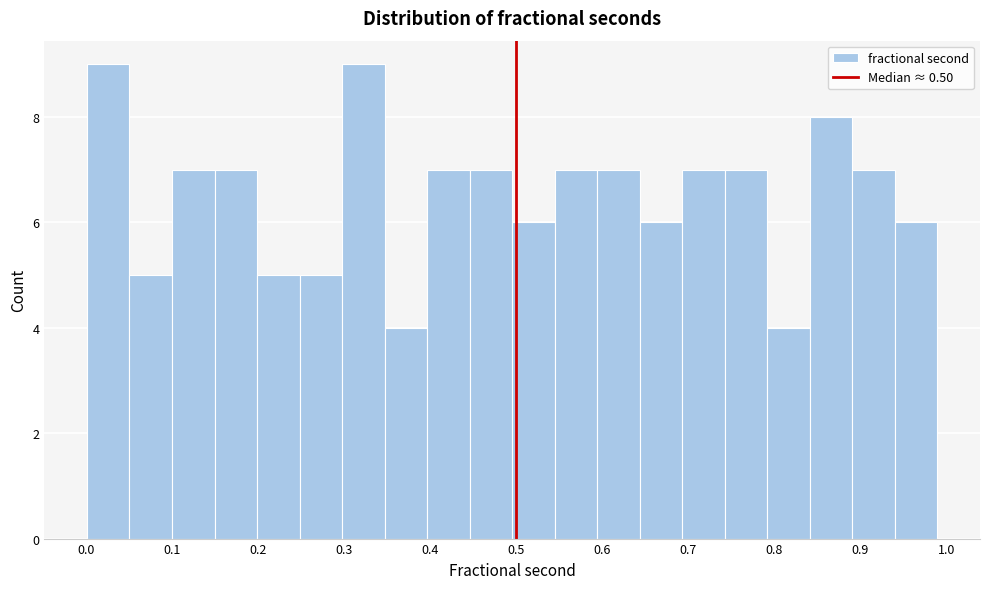

What is the height of the bar covering 0.20 to 0.25 on the x-axis? Neither the bar edges nor the heights are printed on the chart, so give them approximately, as read against the axes.

5